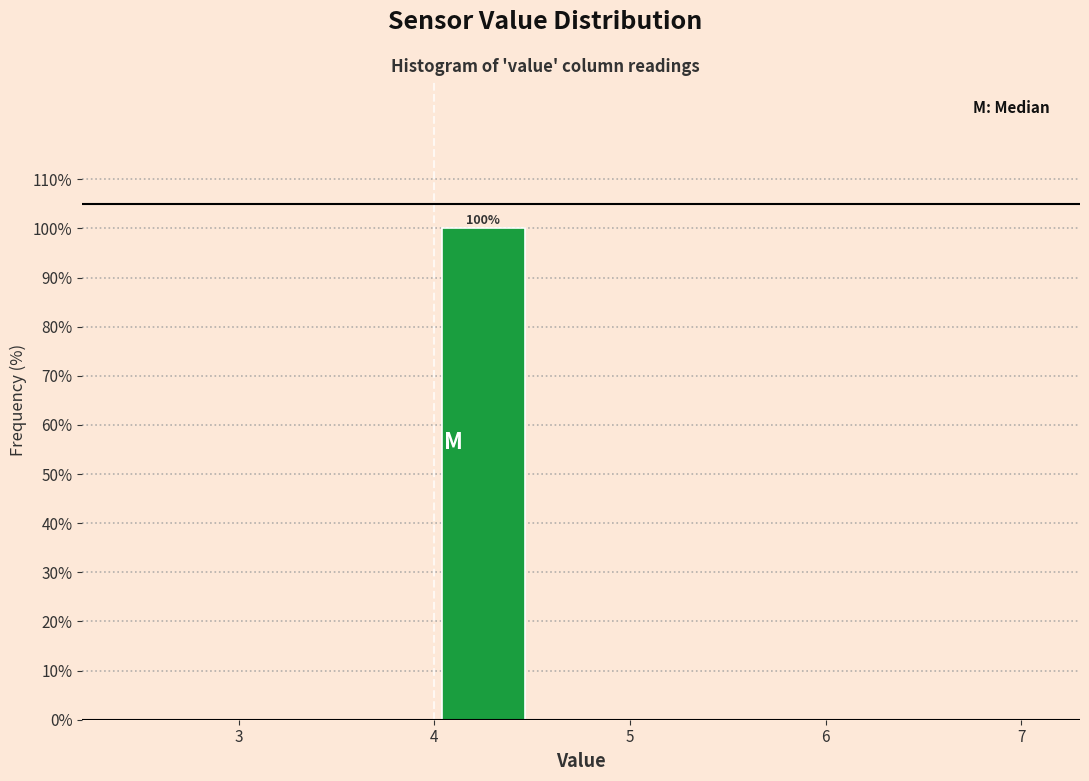

Which range on the x-axis has the tallest bar?

4.0 to 4.5